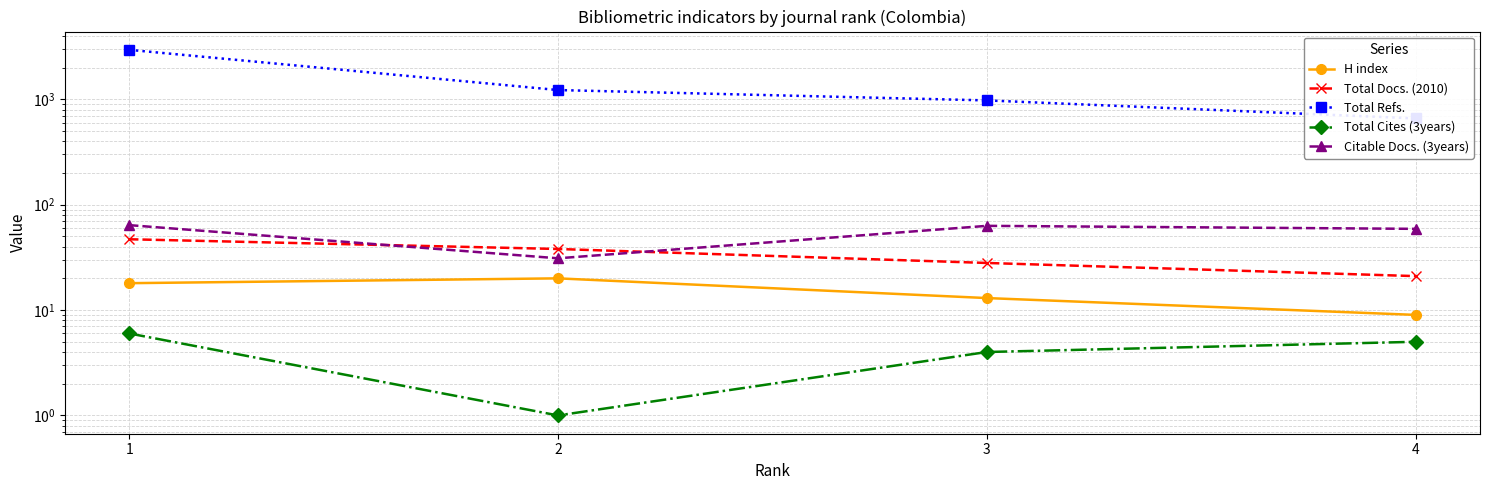

Which label corresponds to the smallest value in the chart?

2